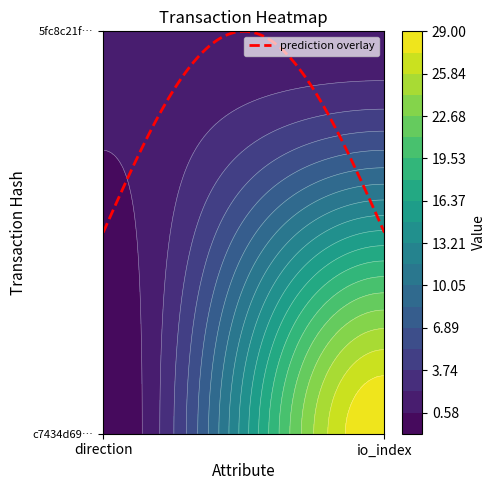

Which series has the largest total across all categories?

c7434d6906855cb9f58089cee5e1e3334f3fb99